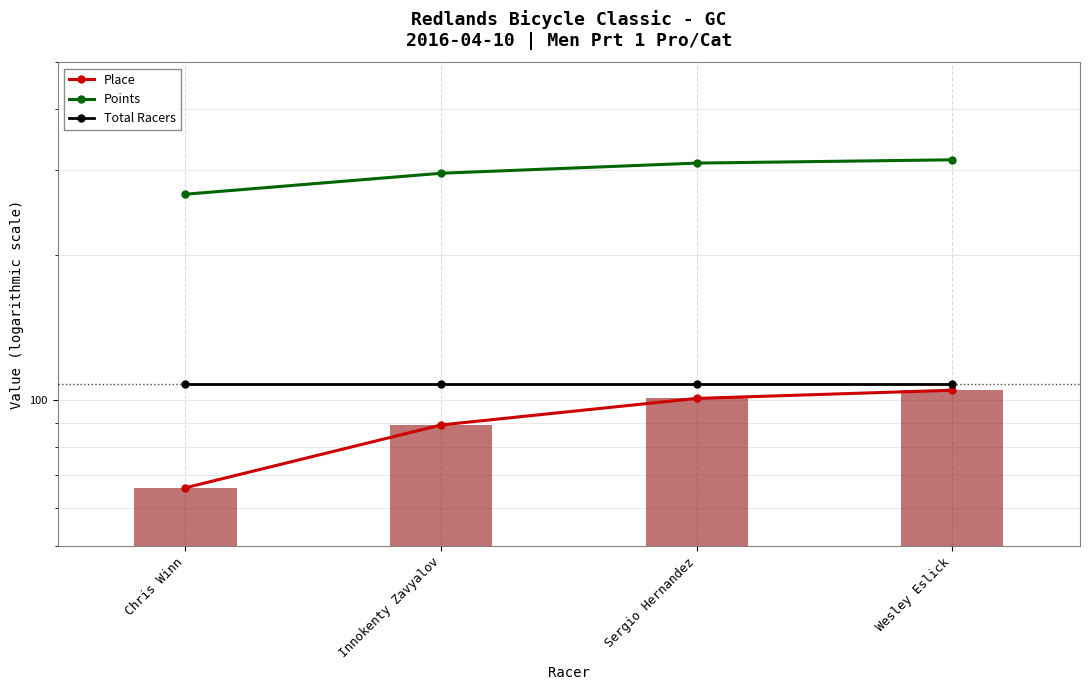

At which label does Points reach its peak?

Wesley Eslick